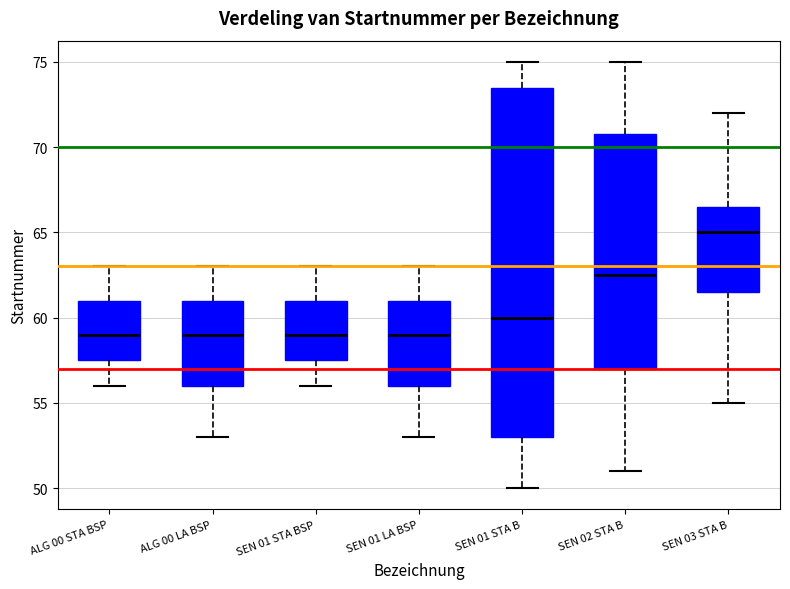

Where does the lower whisker of the box for SEN 01 LA BSP end on the y-axis? The values are not printed on the chart, so give them approximately, as read against the axis.

53.0